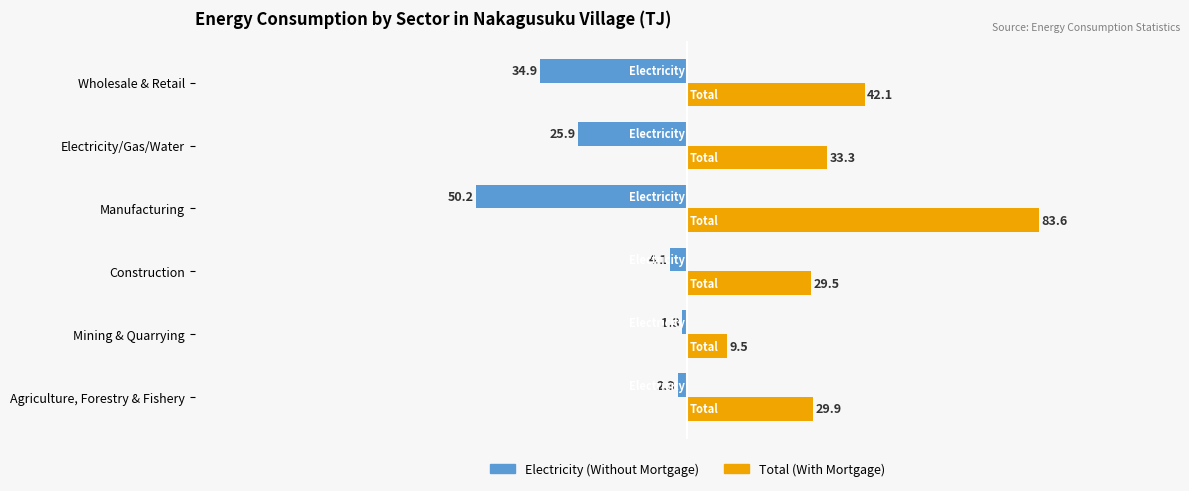

Which series changed the most between Mining & Quarrying and Construction?

Total